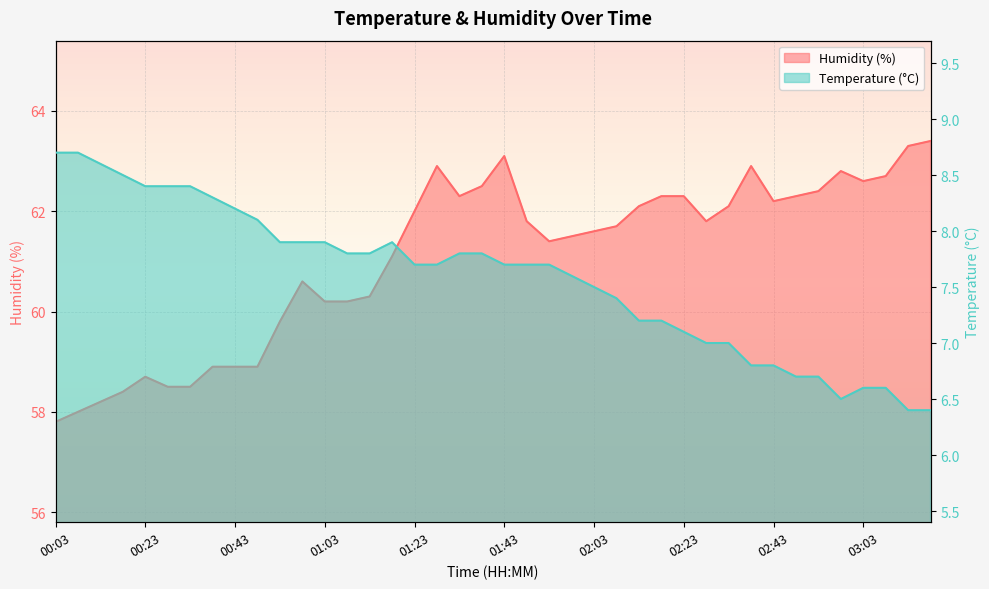

The value of humidity at 01:53 is 61.4. True or false?

True